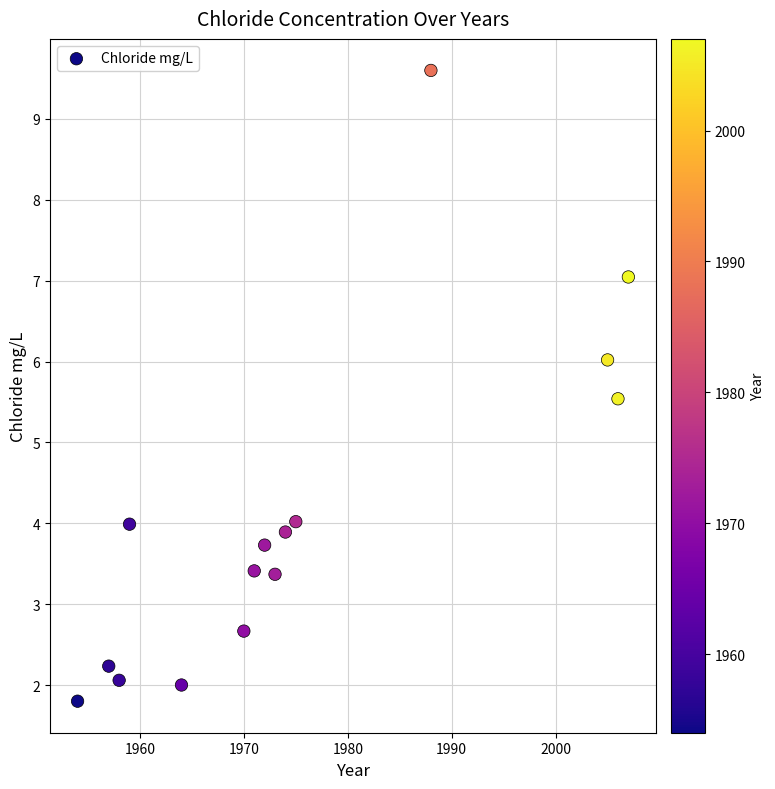

What is the range of X values (max minus min)?

53.0